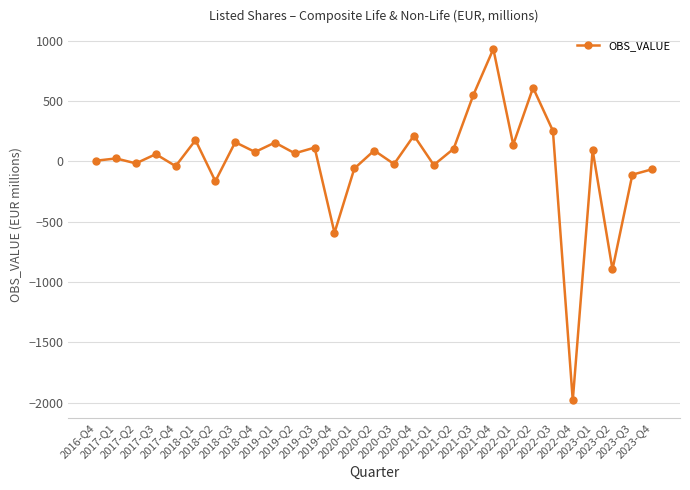

Read the value at 2019-Q1.

155.0